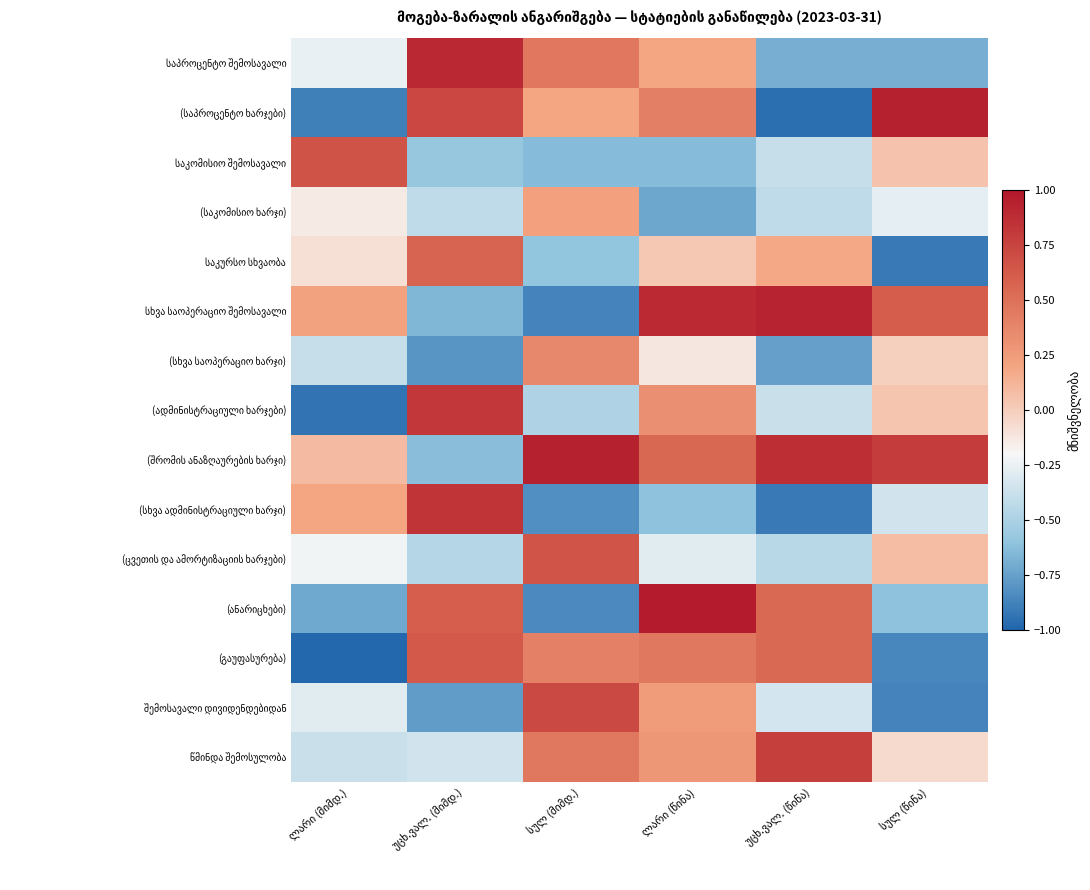

Rank the categories by საკურსო სხვაობა value from highest to lowest.

უცხ.ვალ. (მიმდ.), უცხ.ვალ. (წინა), ლარი (წინა), ლარი (მიმდ.), სულ (მიმდ.), სულ (წინა)